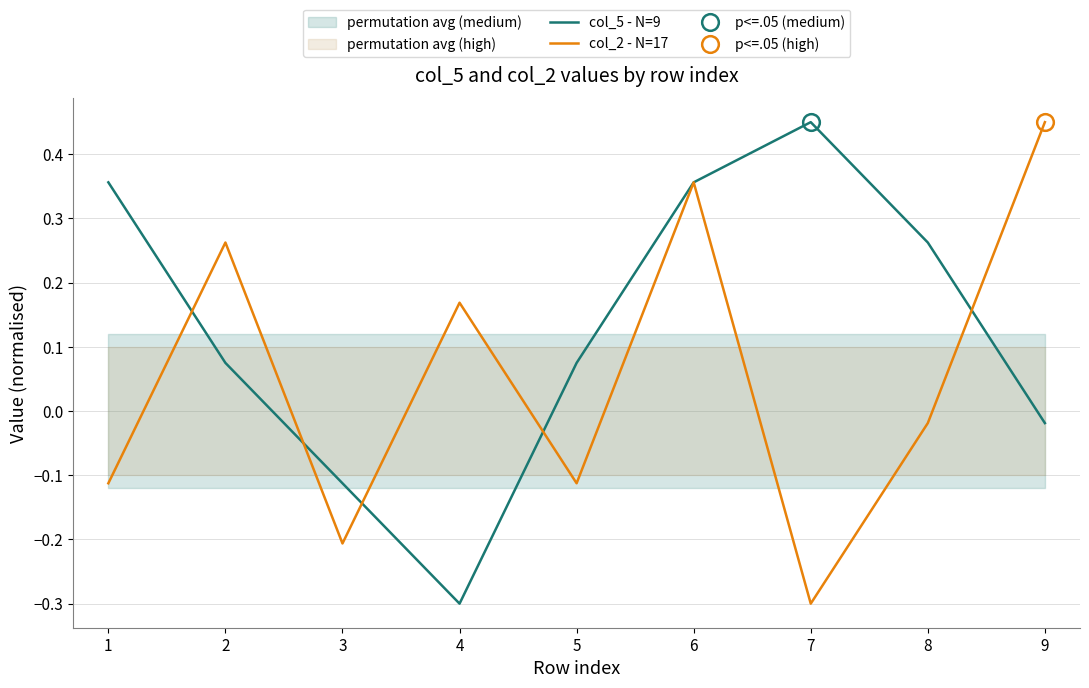

What is the minimum value for col_2 - N=17?

-0.3